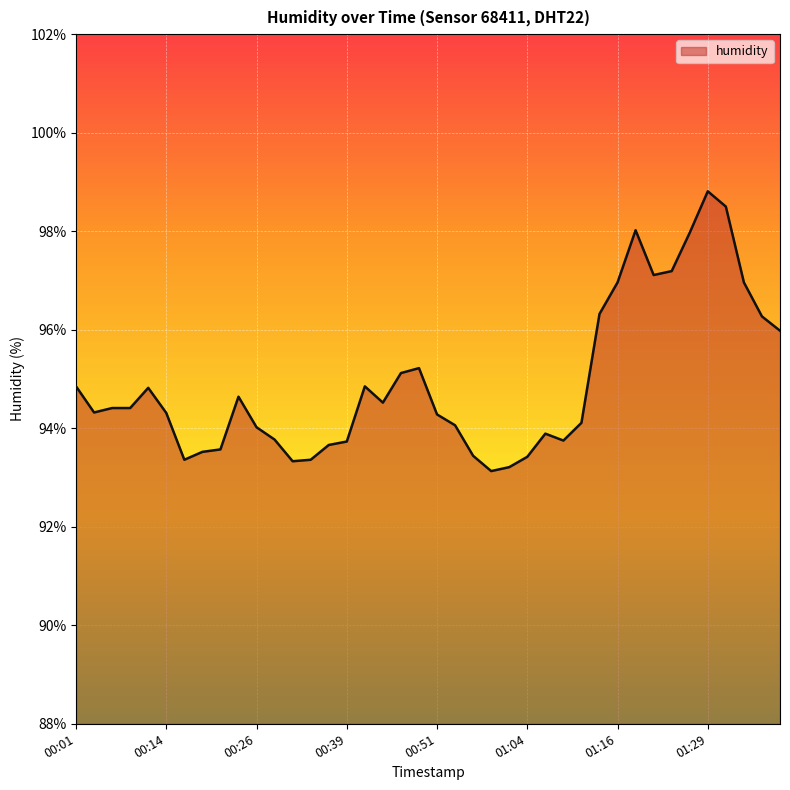

What is the smallest value displayed?

93.1